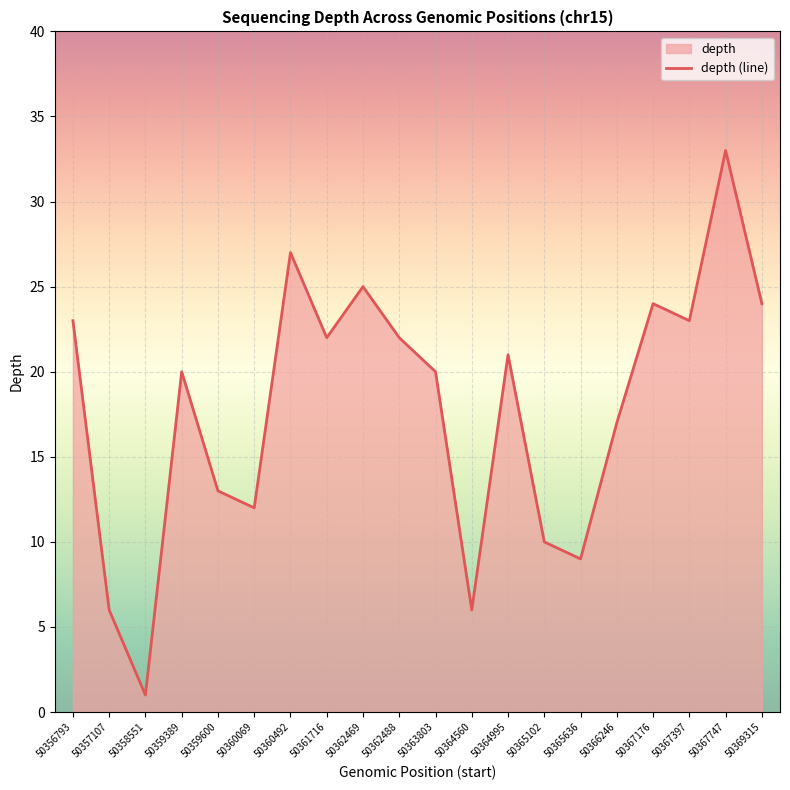

What is the difference between the second highest and second lowest values?

21